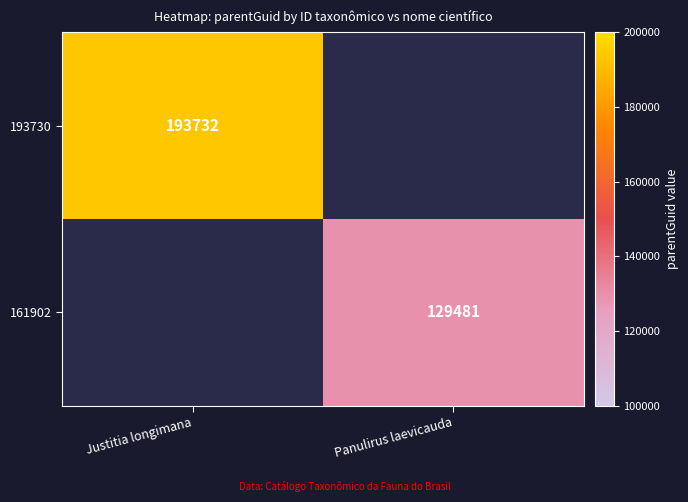

The value of 161902 at Panulirus laevicauda is 179332. True or false?

False